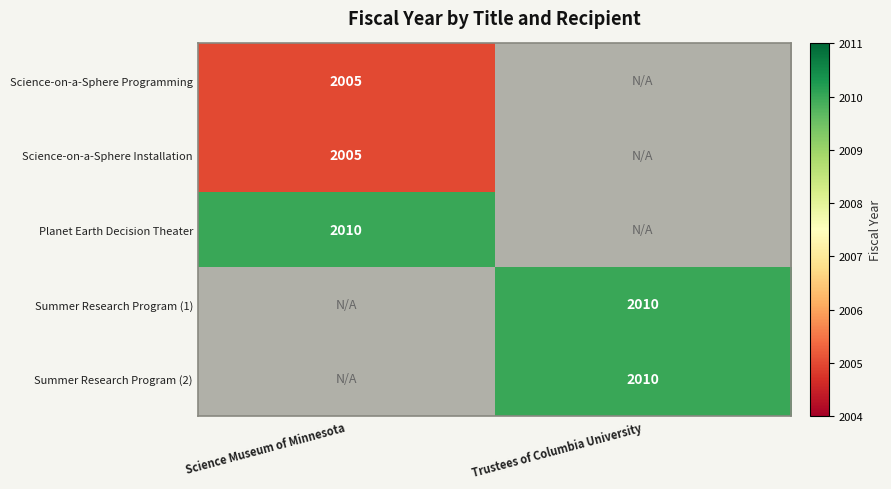

The Summer Research Program (2) series shows 1002 at Trustees of Columbia University. True or false?

False